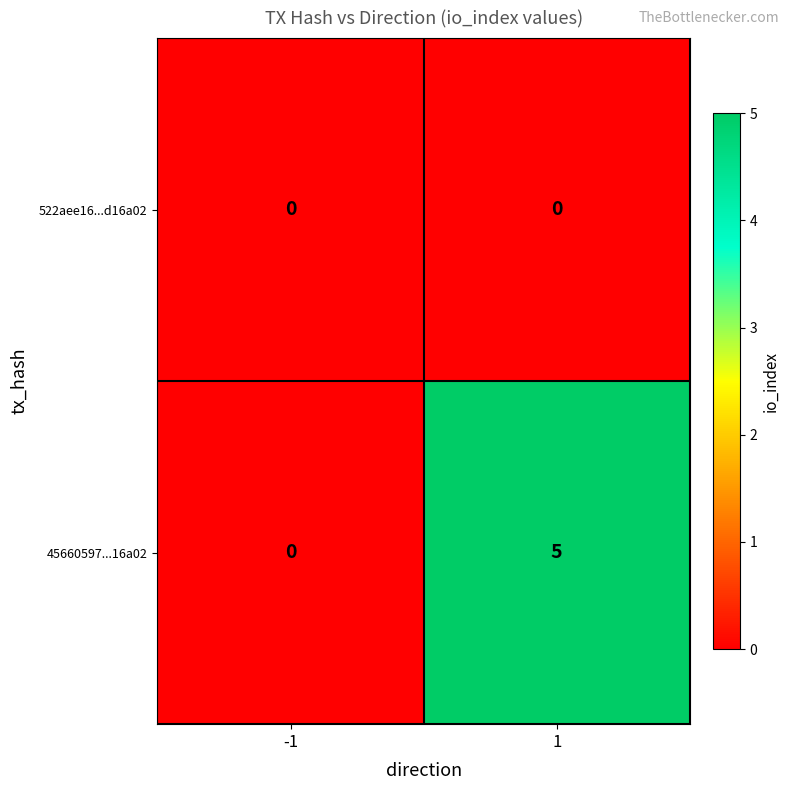

List the labels in order of 45660597...16a02 value, smallest first.

-1, 1